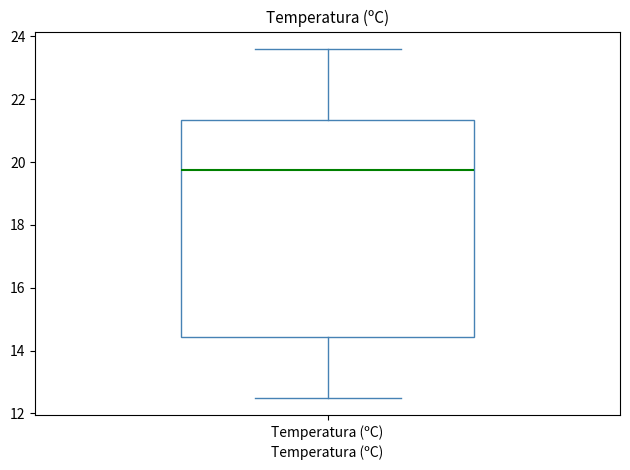

Where is the upper edge of the box for Temperatura (ºC) on the y-axis? The values are not printed on the chart, so give them approximately, as read against the axis.

21.4